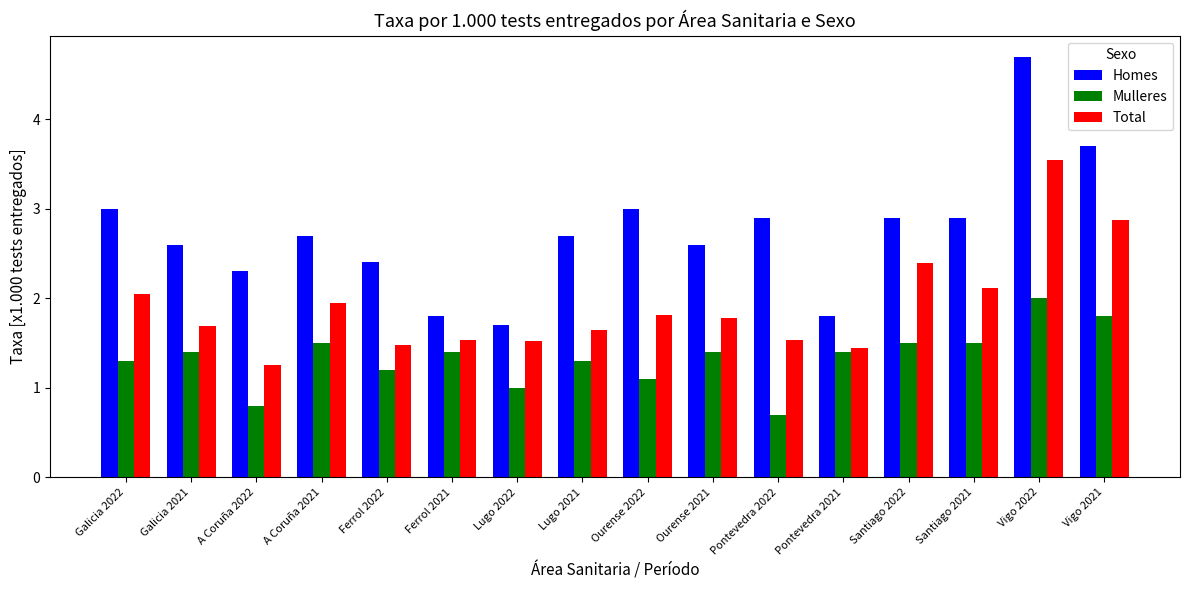

How many bars are there in each group?

3